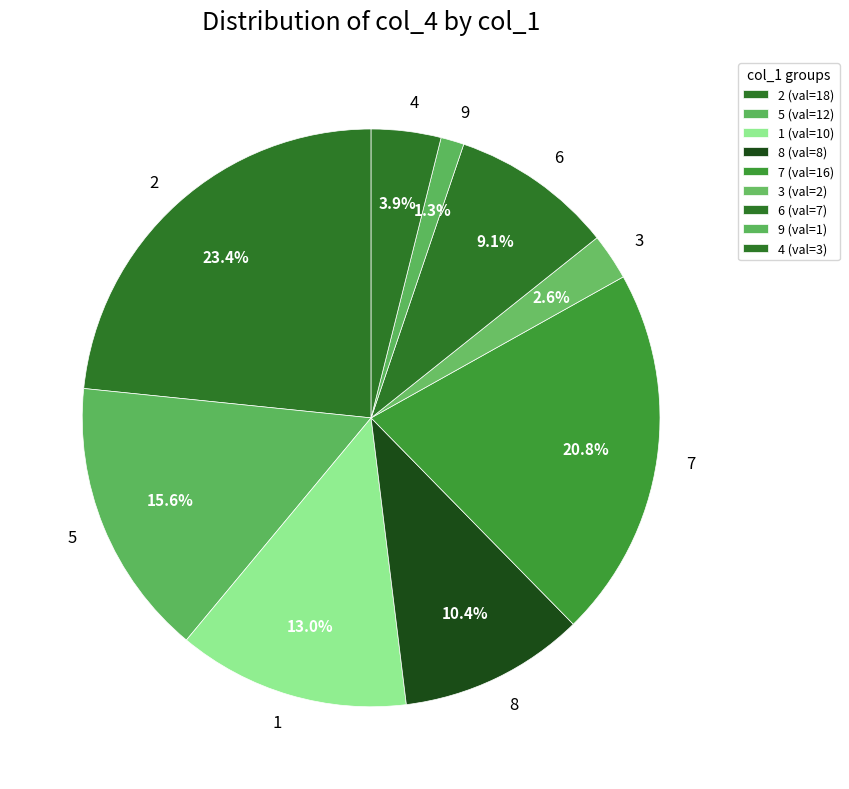

To the nearest percent, what portion does 5 represent?

16%